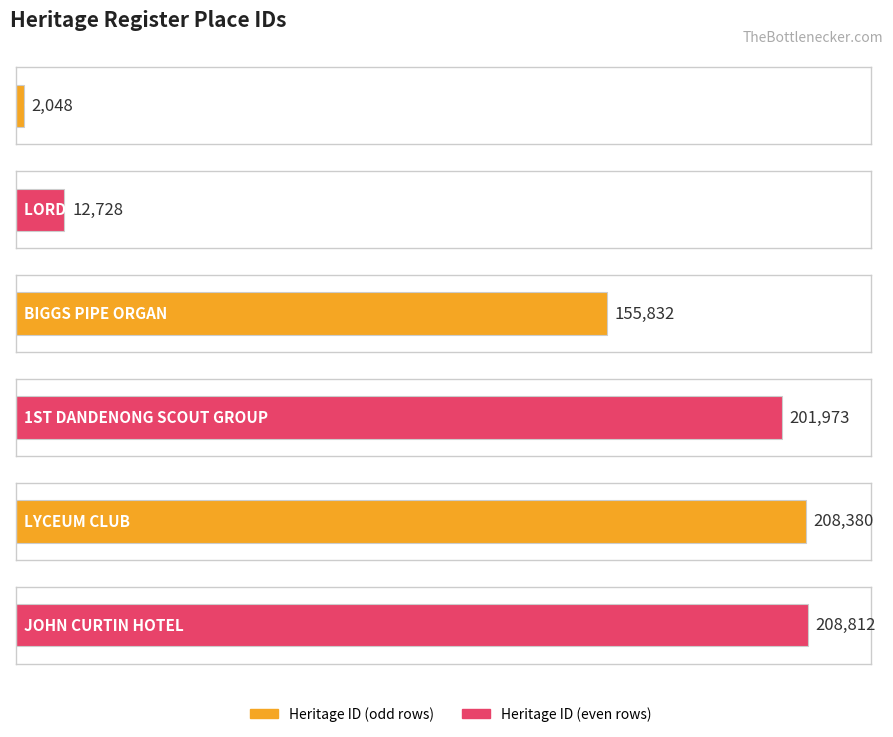

List the labels in order of value, smallest first.

CENTRAL PARK, LORD SOMERS CAMP, BIGGS PIPE ORGAN, 1ST DANDENONG SCOUT GROUP, LYCEUM CLUB, JOHN CURTIN HOTEL